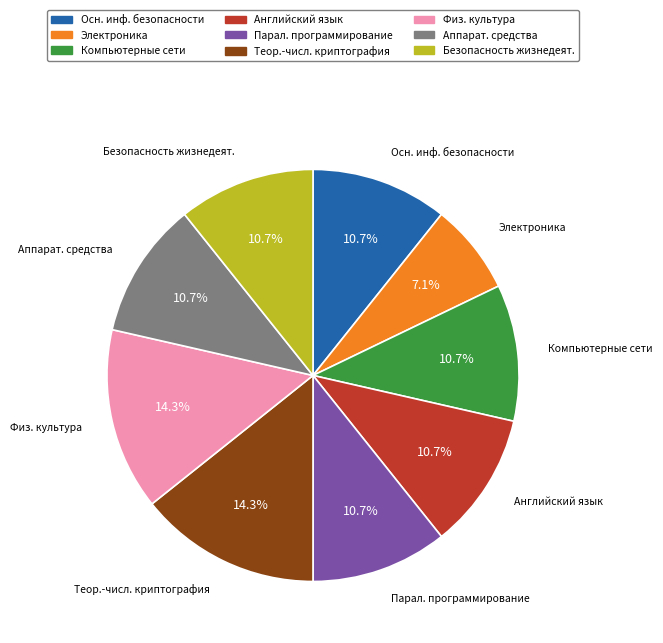

Does any single category account for the majority?

No